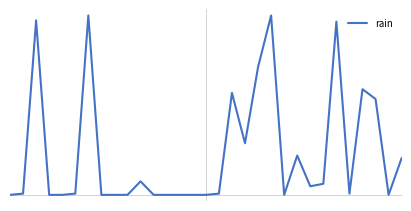

Is this an area chart (filled region under the line)?

No